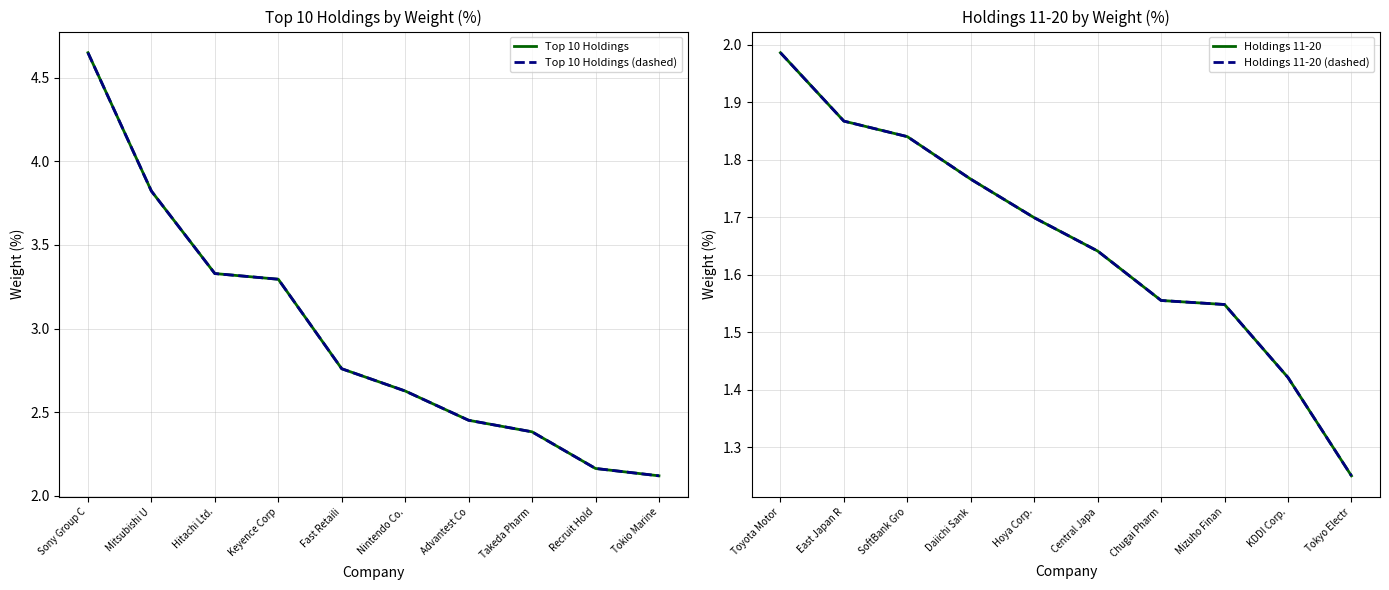

What is the sum of all Top 10 Holdings (dashed) values?

29.6